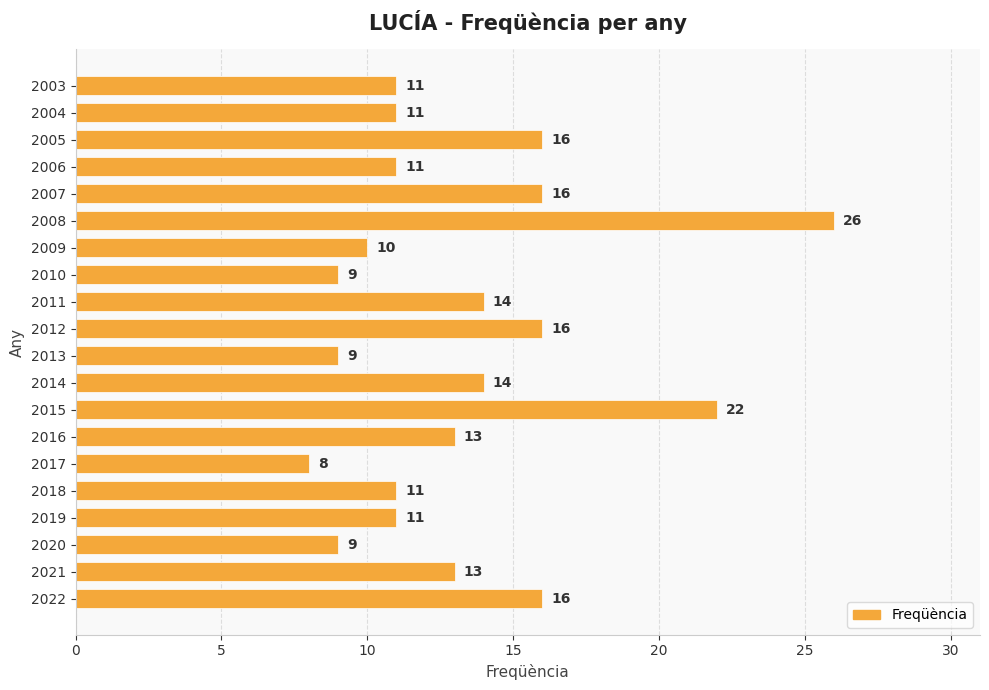

What is the change in value from 2021 to 2017?

-5